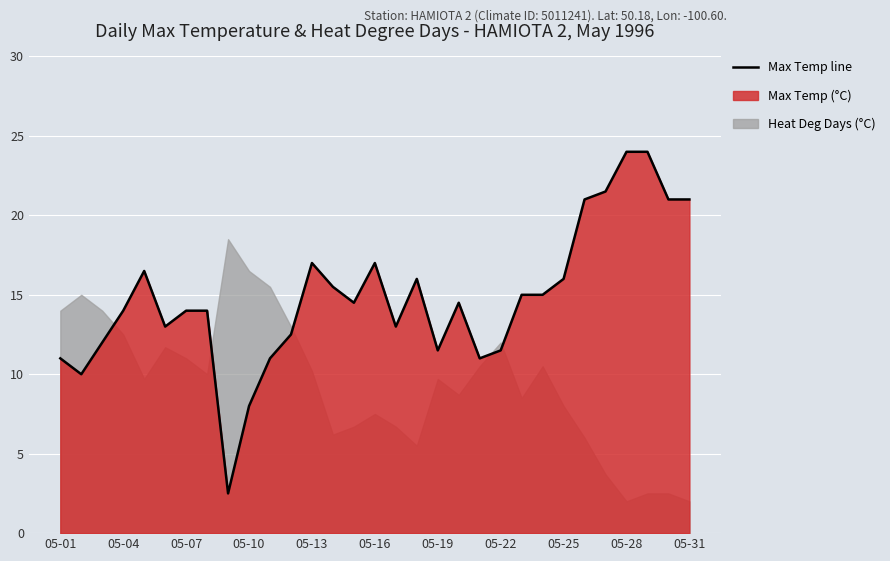

What is the maximum value shown in the chart?

24.0